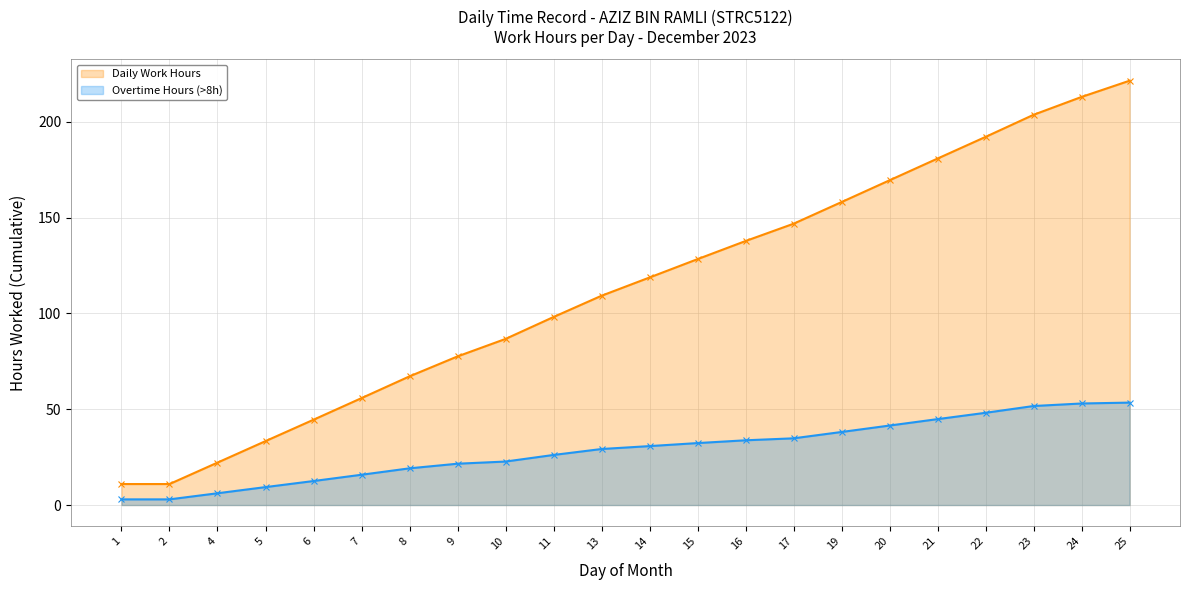

How many lines are shown in the chart?

2